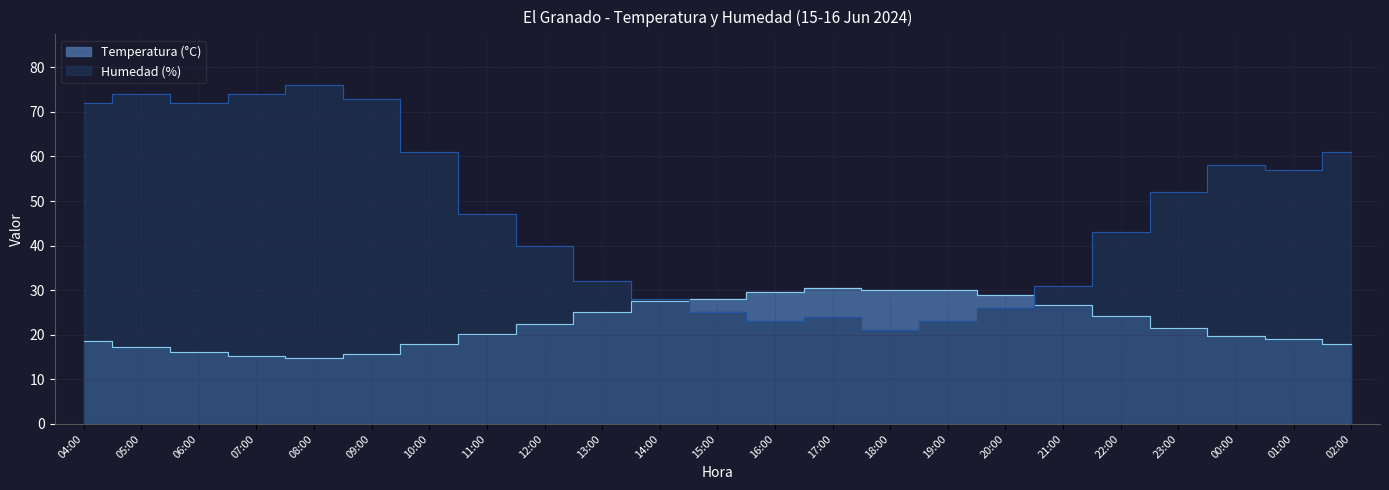

Where is the first local maximum for Humedad (%)?

05:00